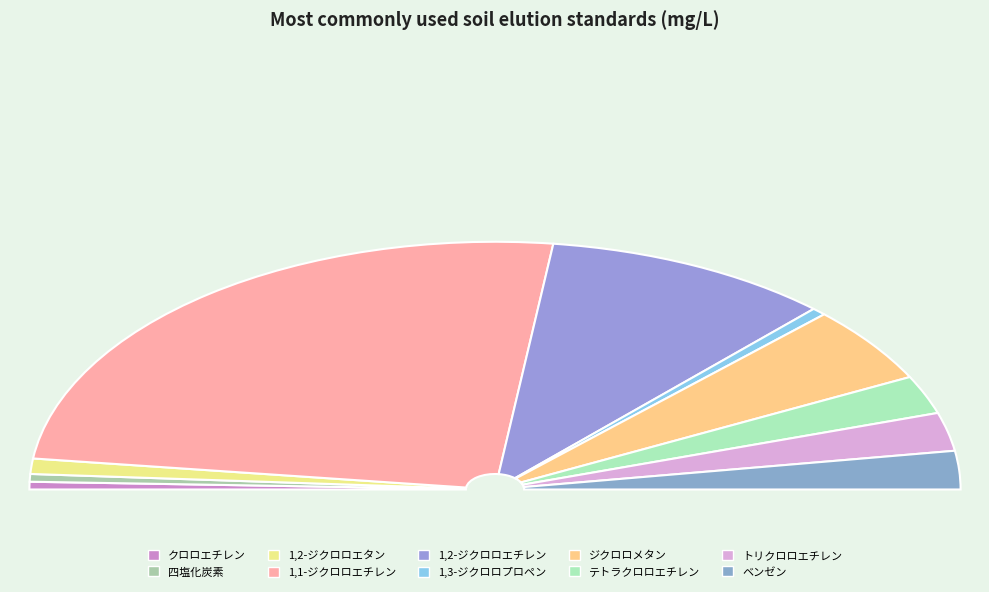

Which slice is the smallest?

クロロエチレン